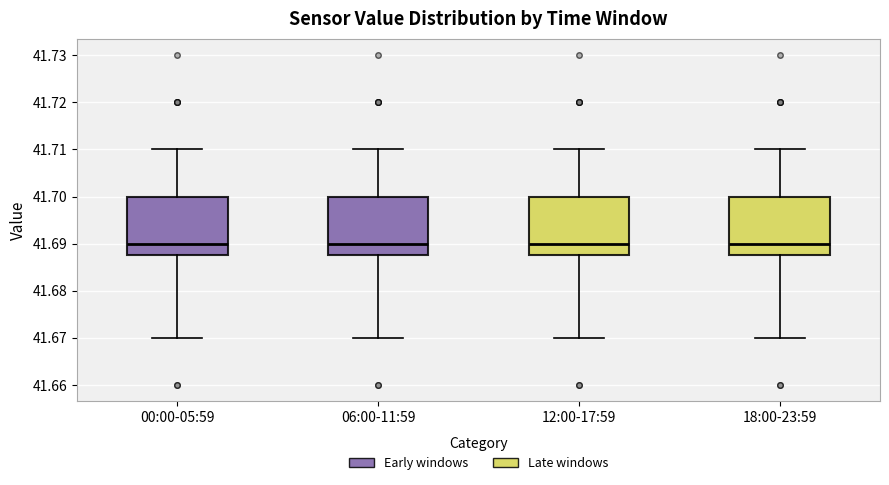

Reading left to right, read every box against the y-axis: the position of its median line, the range the box covers, and the ends of its whiskers. The values are not printed on the chart, so give them approximately, as read against the axis.

00:00-05:59: median 41.690, box 41.688 to 41.700, whiskers 41.670 to 41.710
06:00-11:59: median 41.690, box 41.688 to 41.700, whiskers 41.670 to 41.710
12:00-17:59: median 41.690, box 41.688 to 41.700, whiskers 41.670 to 41.710
18:00-23:59: median 41.690, box 41.688 to 41.700, whiskers 41.670 to 41.710